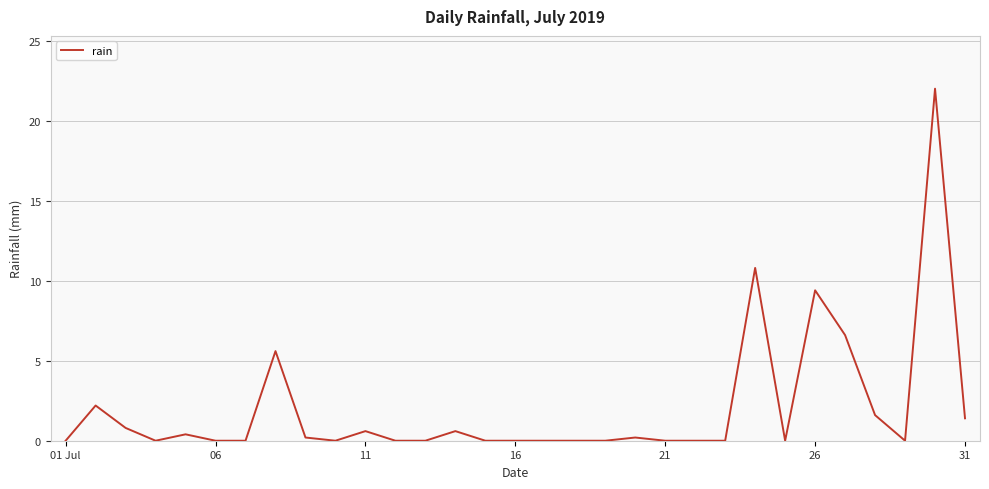

What is the maximum value shown in the chart?

22.0